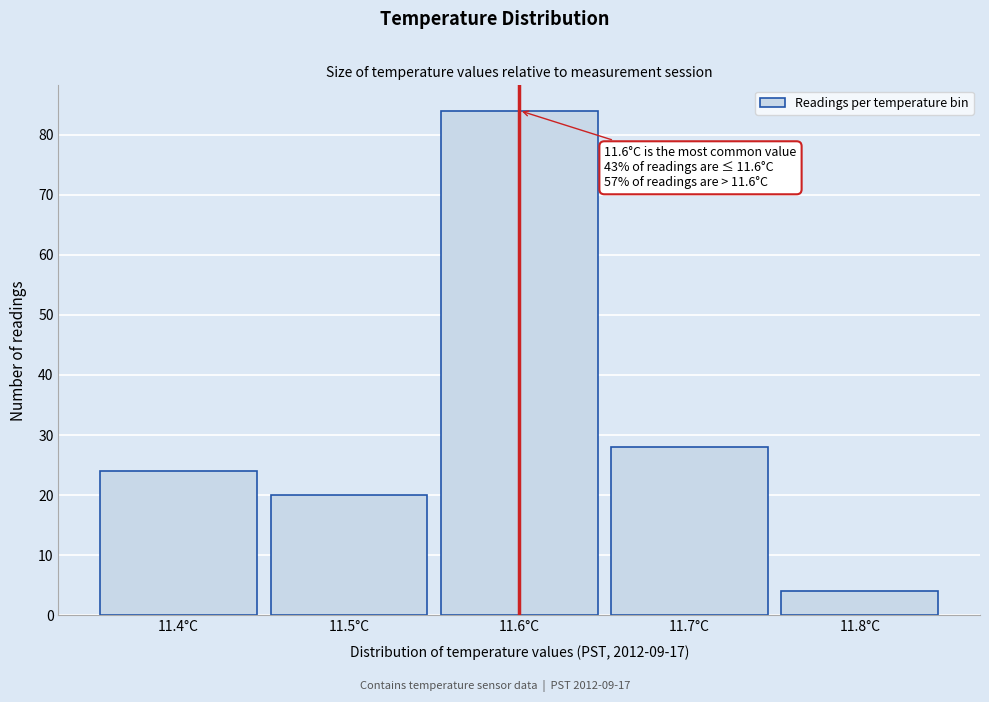

Over which range of the x-axis is the bar tallest?

11.55 to 11.65